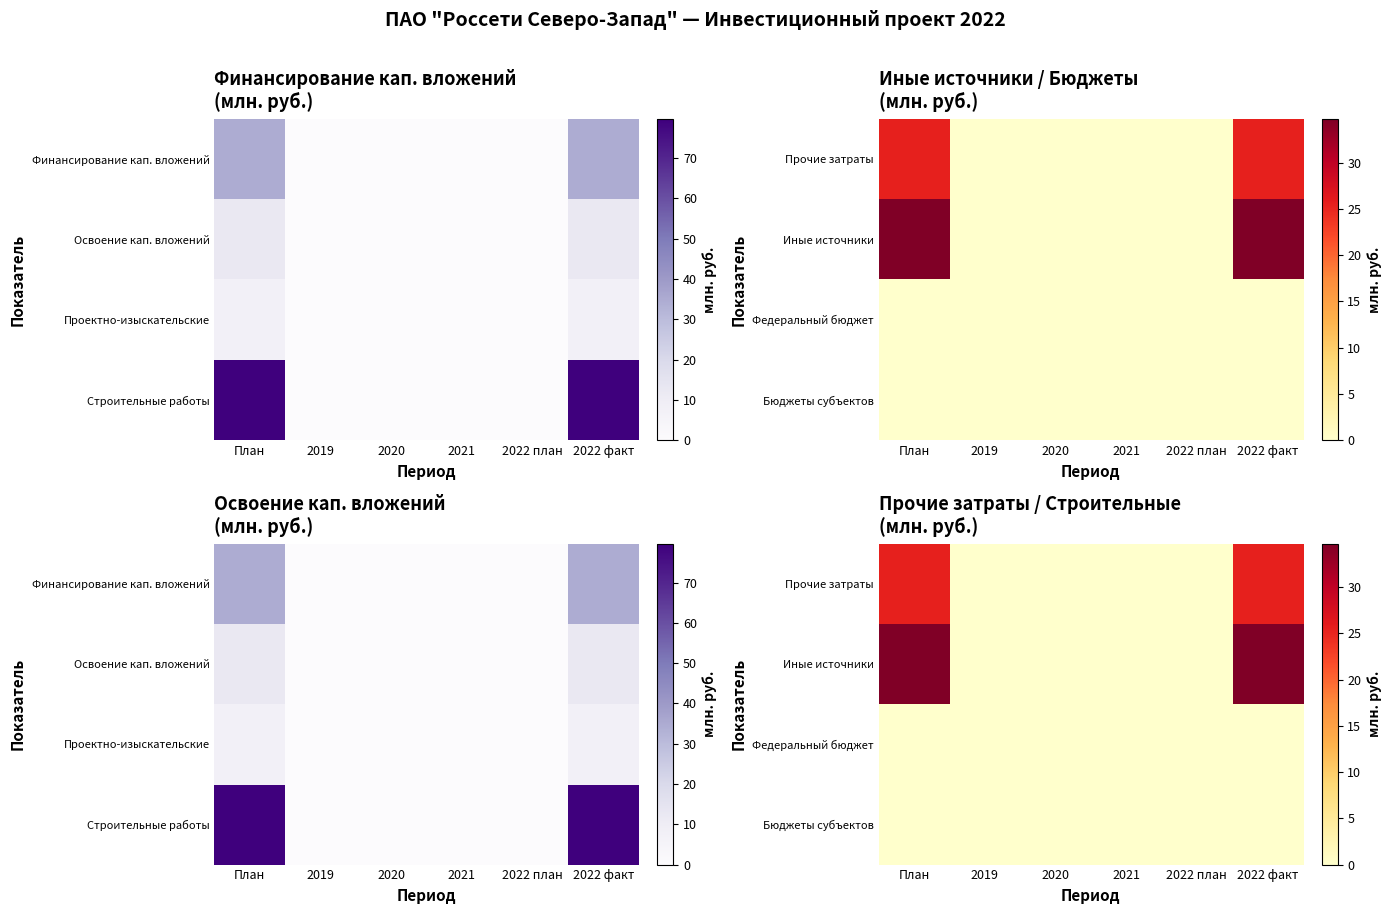

At how many categories does at least one series exceed 27?

2